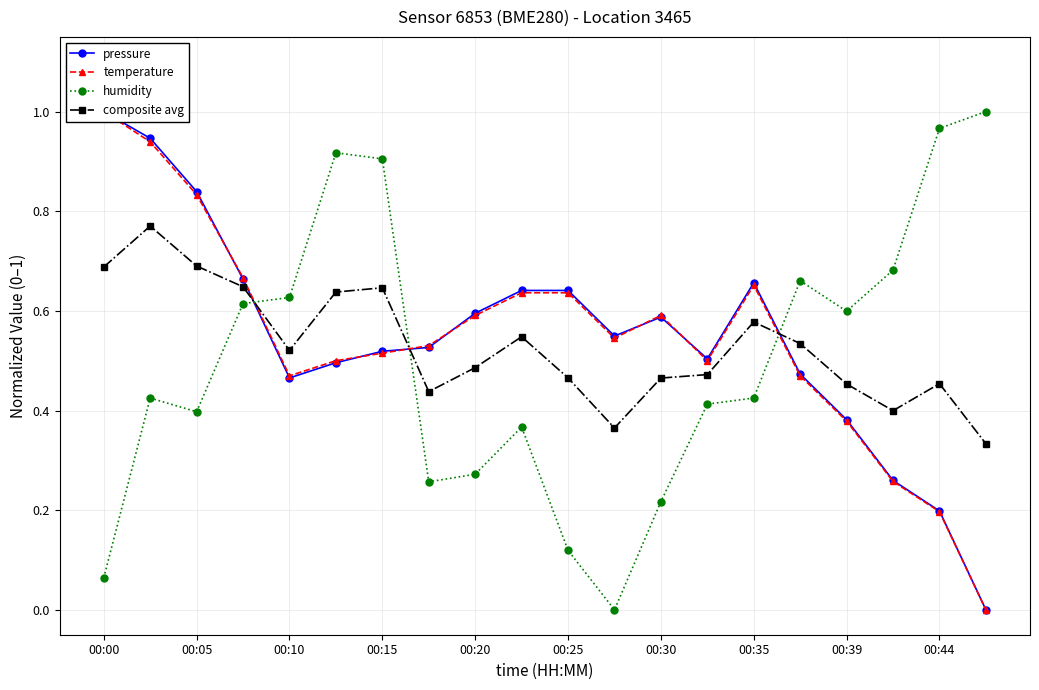

After their last crossing, which series has the higher values: humidity or composite avg?

humidity